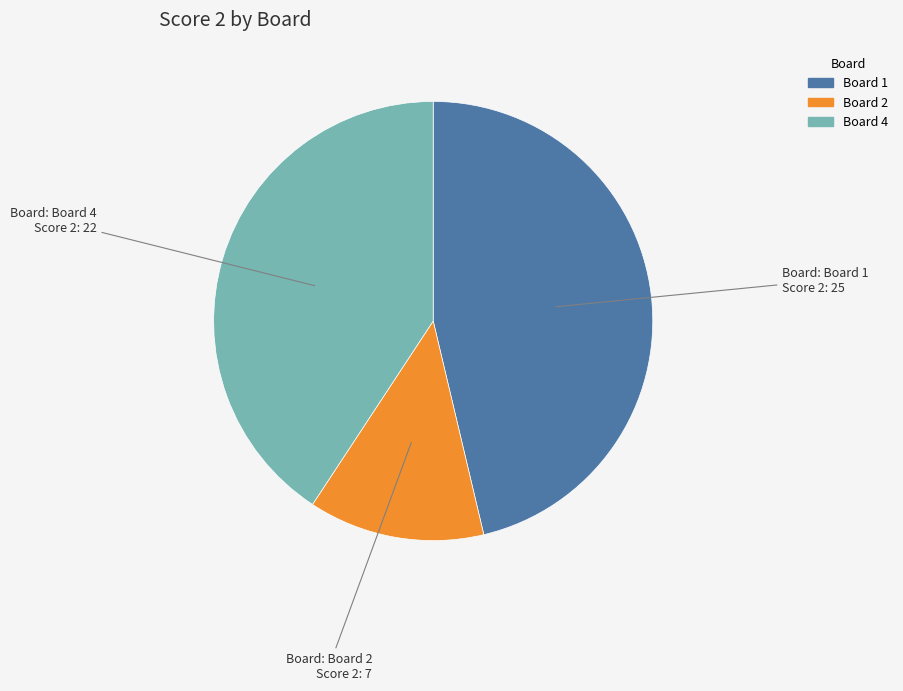

Is Board 2 the majority of the pie?

No